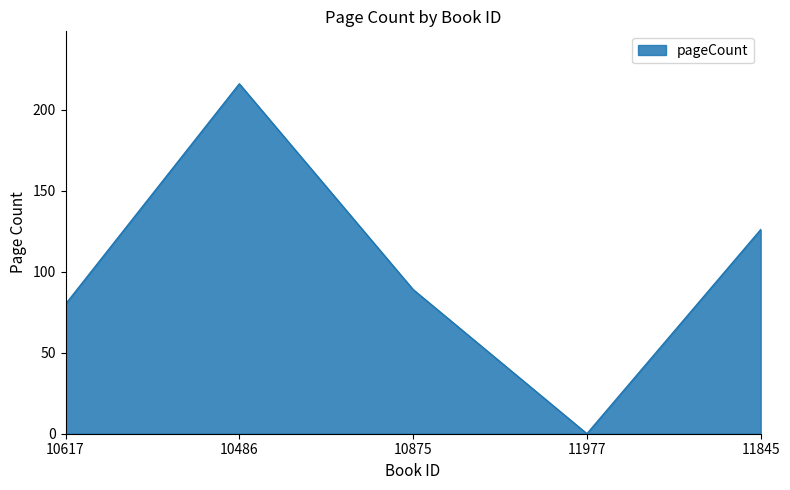

How many lines are shown in the chart?

1